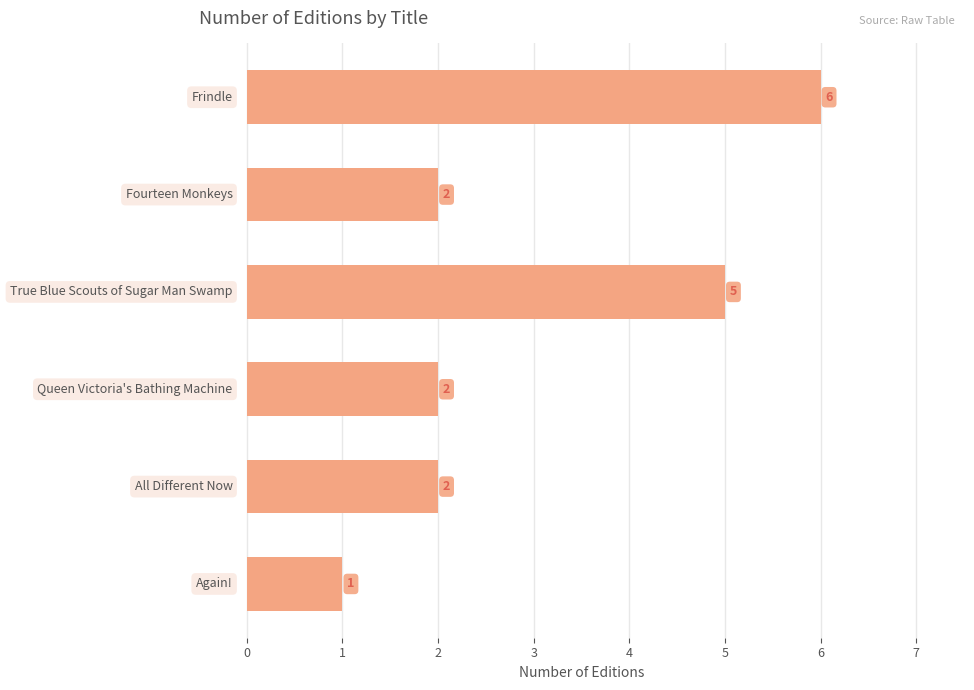

Are the bars grouped side by side (vs. stacked)?

No